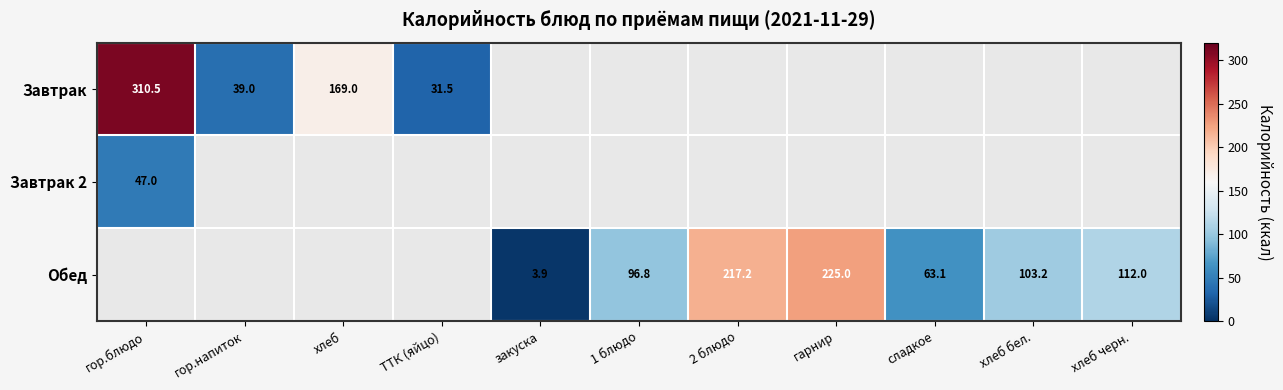

The value of Завтрак at гор.напиток is 39.0. True or false?

True